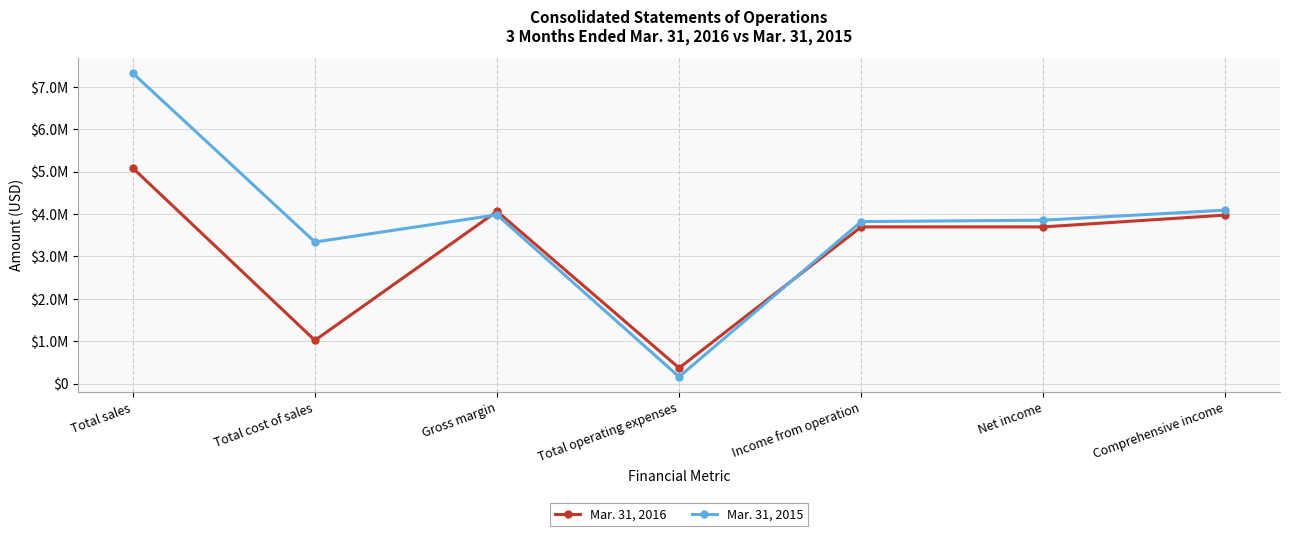

Rank the categories by Mar. 31, 2015 value from lowest to highest.

Total operating expenses, Total cost of sales, Income from operation, Net income, Gross margin, Comprehensive income, Total sales